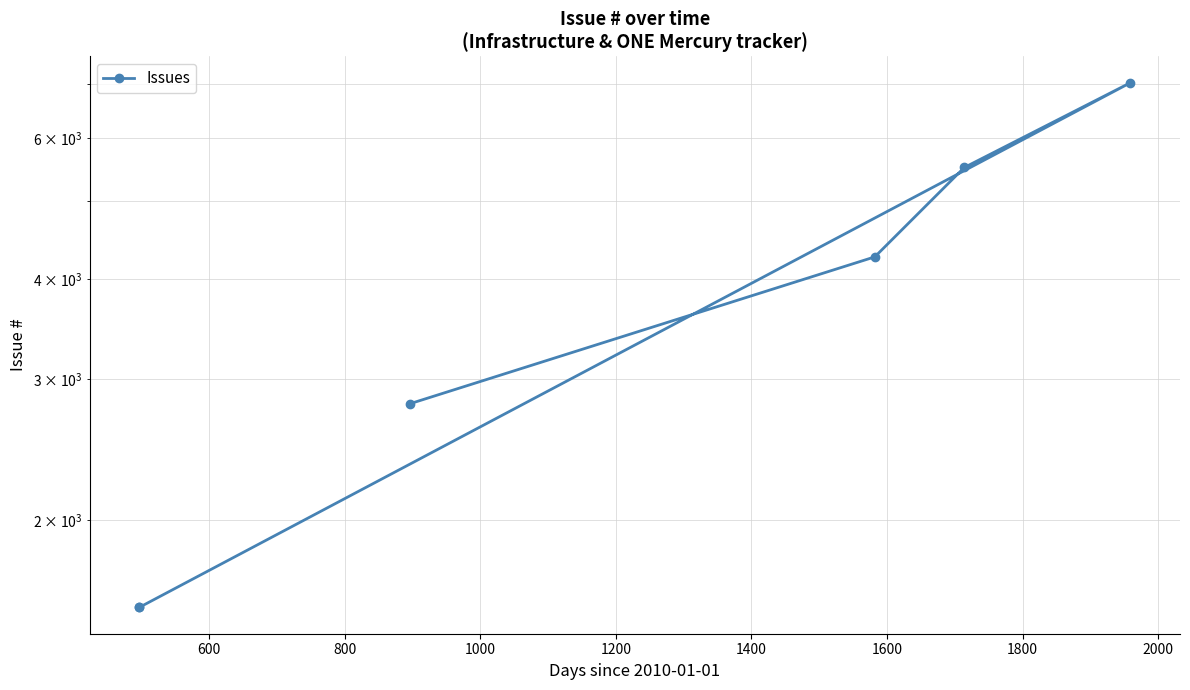

What is the value of the 3rd point from the left?

5512